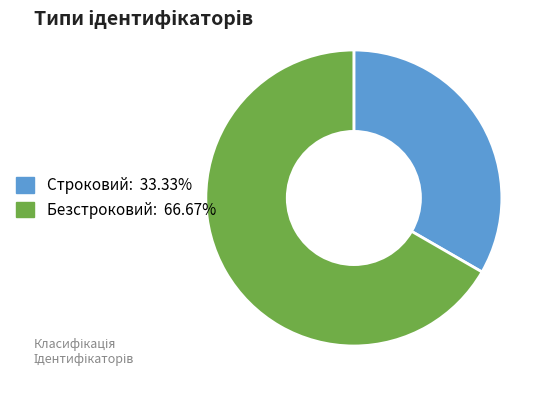

Rank the categories by value from lowest to highest.

Строковий, Безстроковий